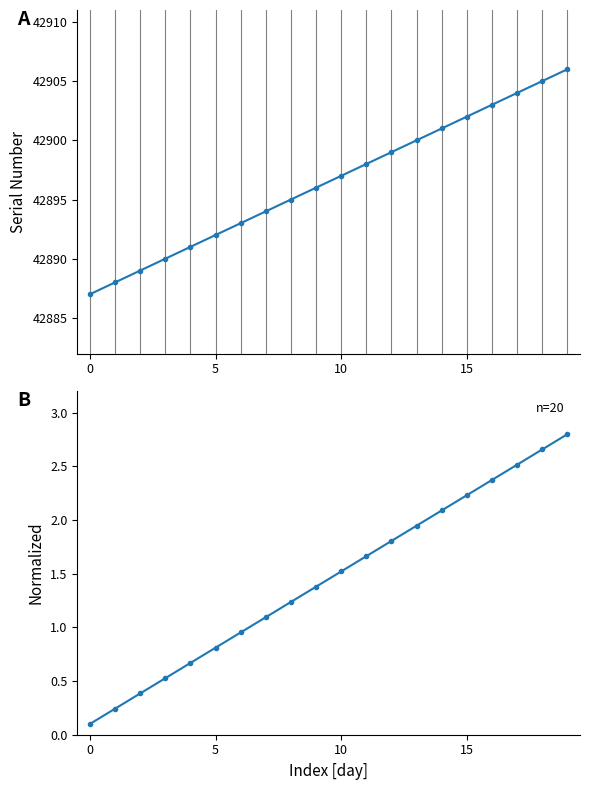

What is the value of the 19th point from the left?

42905